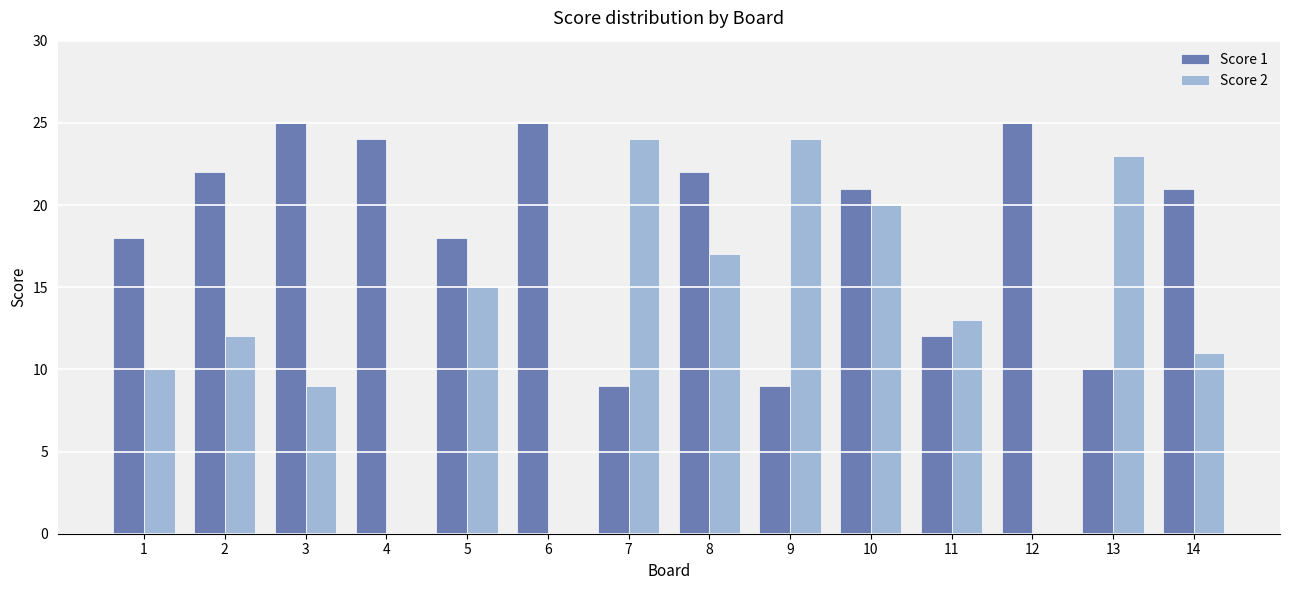

At which label is Score 2 closest to 12?

2